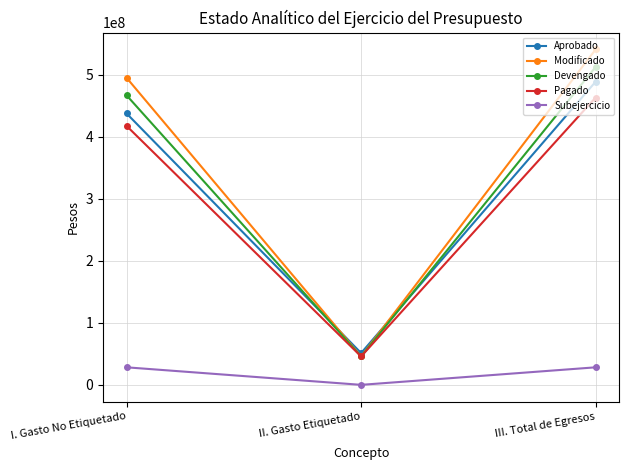

How many values in the Pagado series are below 417268296?

1